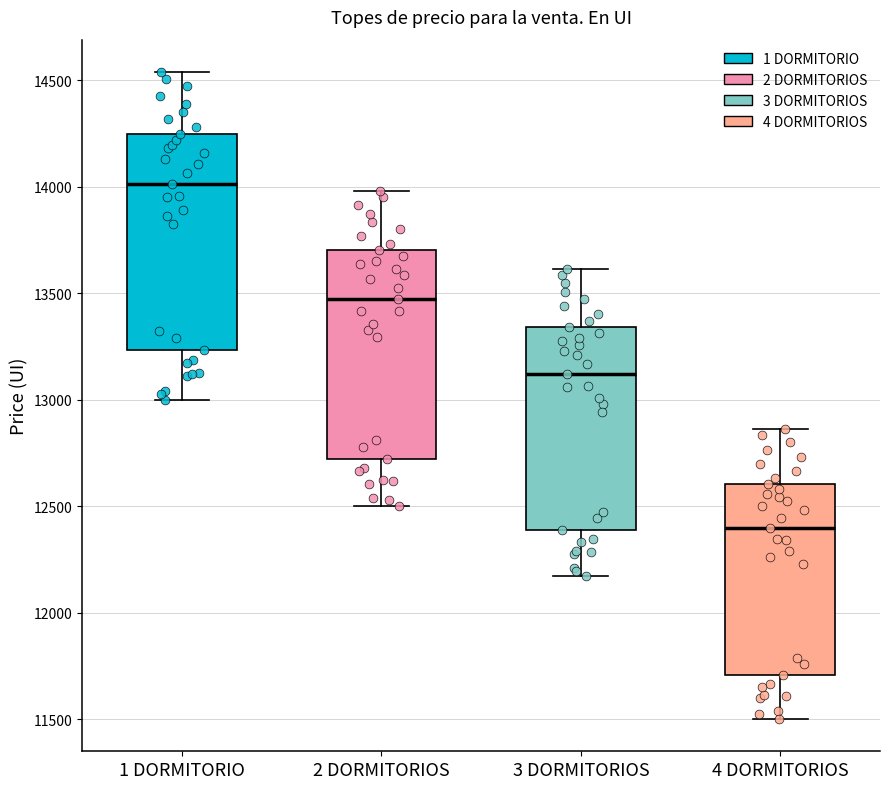

Where is the lower edge of the box for 3 DORMITORIOS on the y-axis? The values are not printed on the chart, so give them approximately, as read against the axis.

12400